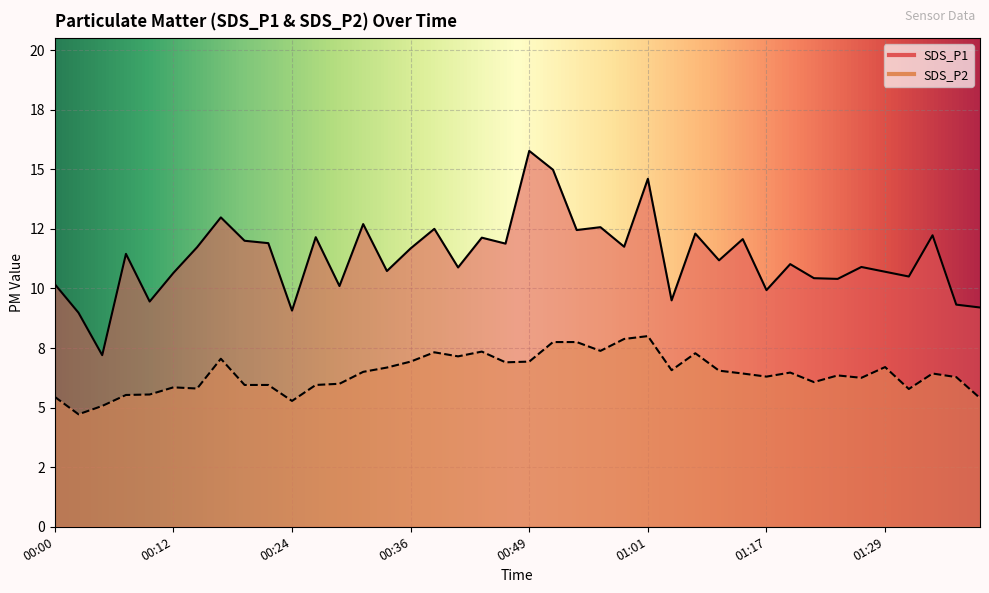

At which label is SDS_P1 closest to 11?

01:19